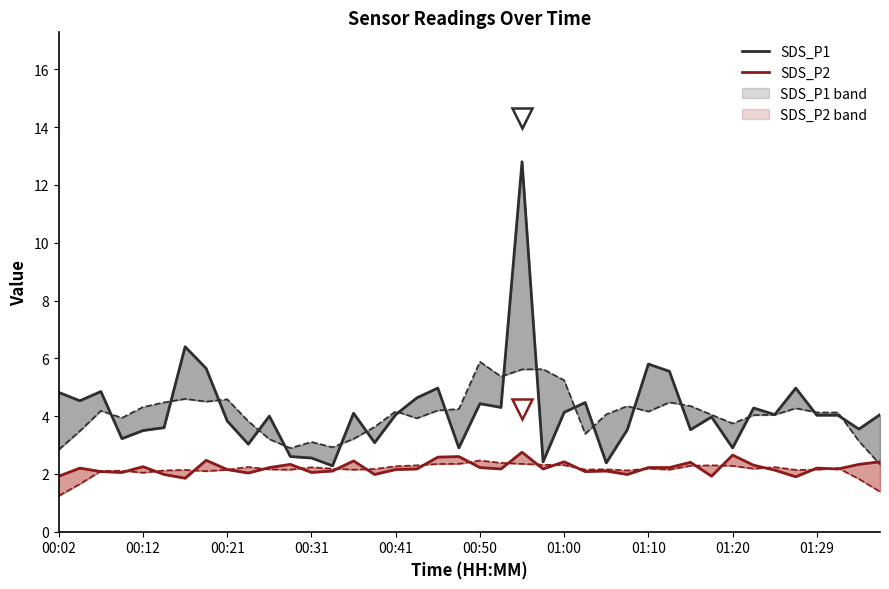

Which series has the widest spread of values?

SDS_P1